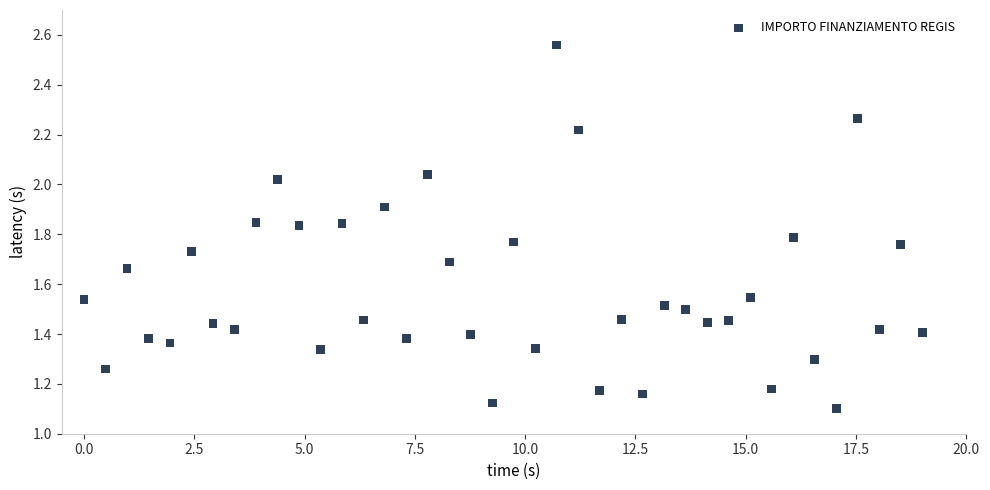

How many points are shown in the scatter plot?

40